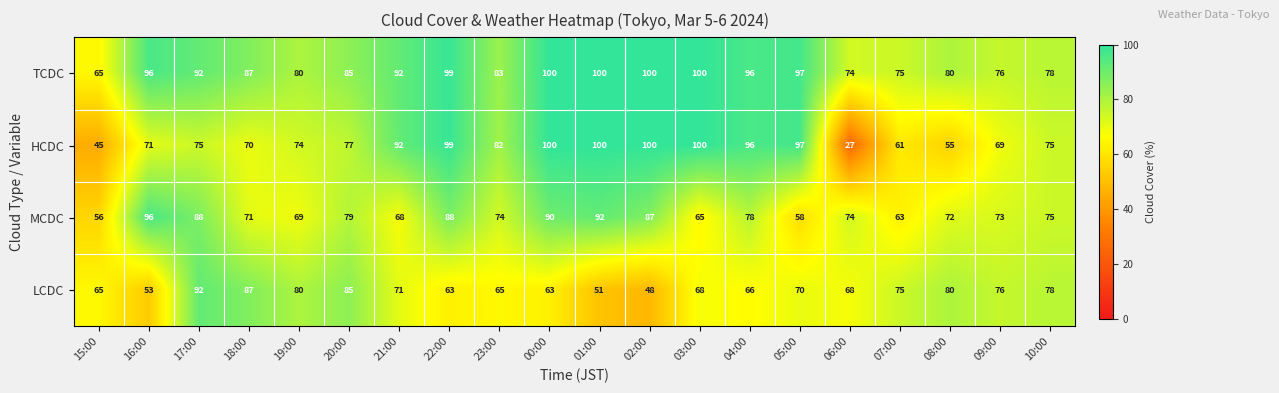

At how many categories does at least one series exceed 36?

20